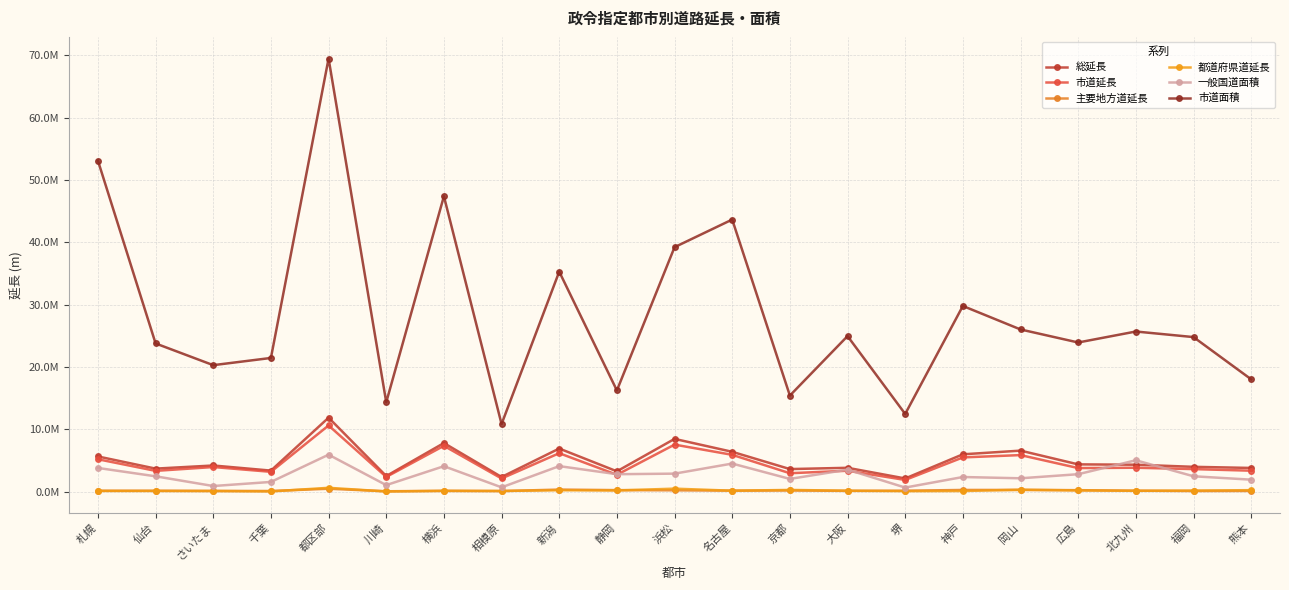

The 総延長 series shows 8456558 at 浜松. True or false?

True